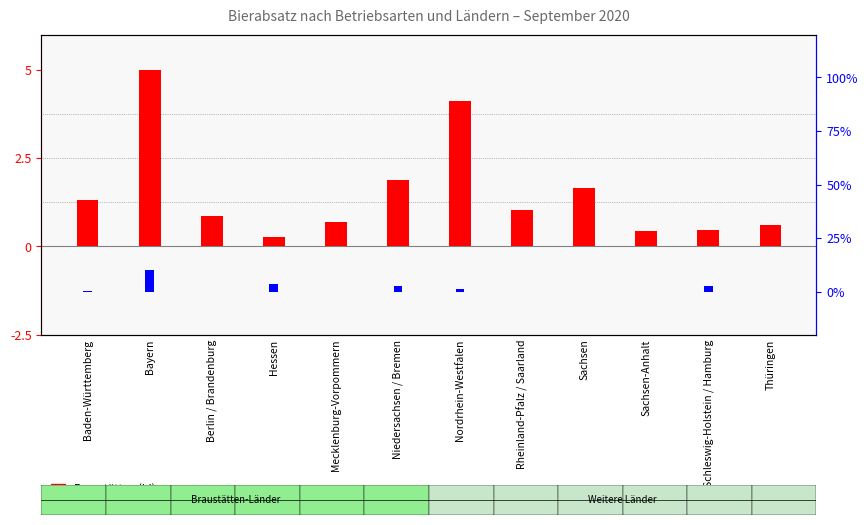

What are all the series names shown in the legend?

Braustätten (hl), Bierlager (hl)